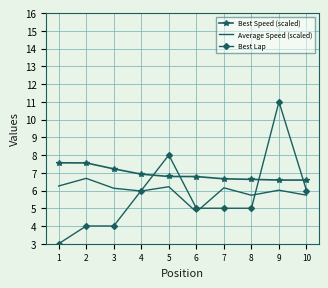

The value of Best Lap at 6 is 5.0. True or false?

True